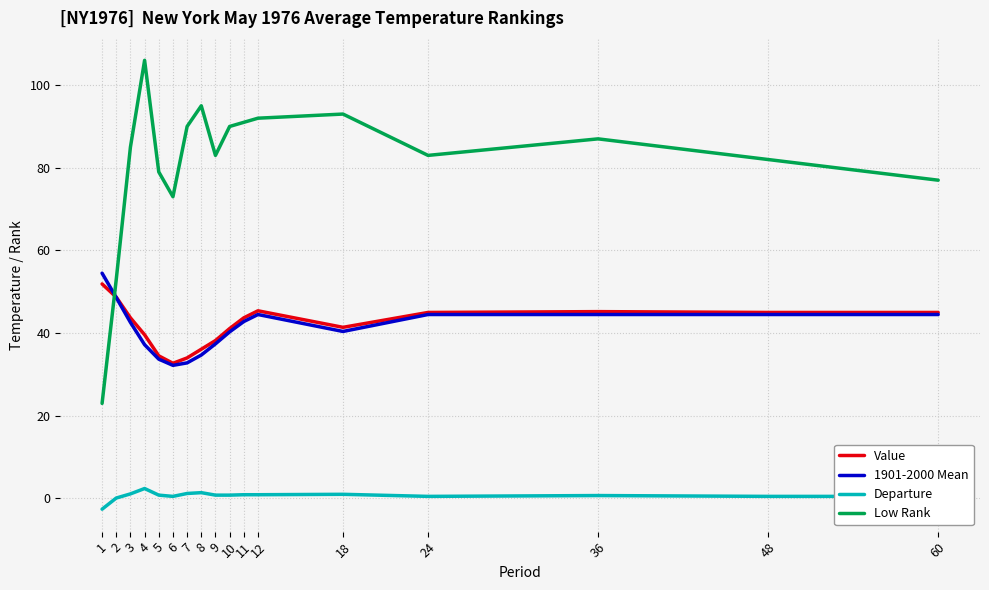

True or false: Departure and Value cross at least once.

False